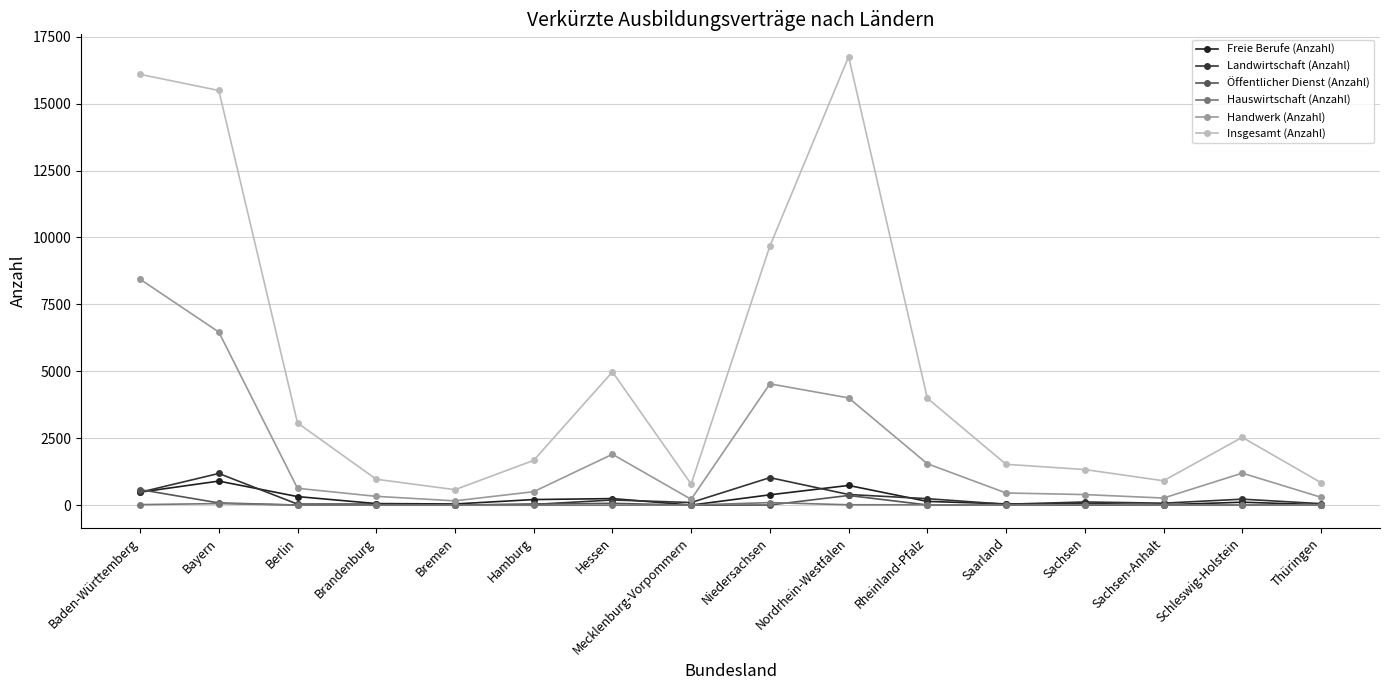

Reading left to right, transcribe all the data shown in this chart.

Freie Berufe (Anzahl): 486	900	321	60	45	210	246	3	387	738	141	48	63	15	111	18
Landwirtschaft (Anzahl): 483	1185	39	39	6	27	195	99	1029	399	243	33	120	75	225	57
Öffentlicher Dienst (Anzahl): 582	84	6	3	0	42	69	0	6	363	9	3	3	3	3	18
Hauswirtschaft (Anzahl): 21	60	3	0	0	0	0	6	96	15	15	0	21	6	6	15
Handwerk (Anzahl): 8442	6468	630	330	162	504	1902	219	4533	4008	1548	456	396	267	1197	297
Insgesamt (Anzahl): 16095	15492	3072	969	579	1674	4980	789	9678	16752	3996	1527	1332	912	2535	843